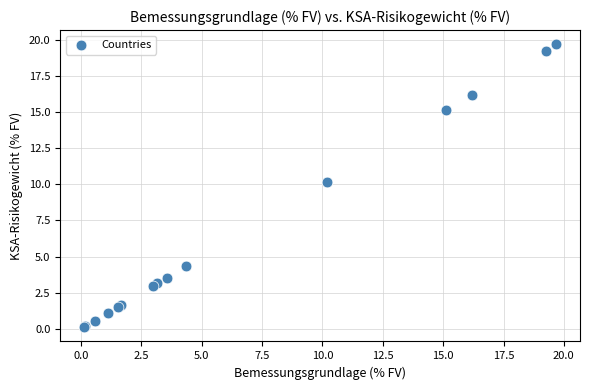

What Y value in the scatter plot is closest to 9?

10.2